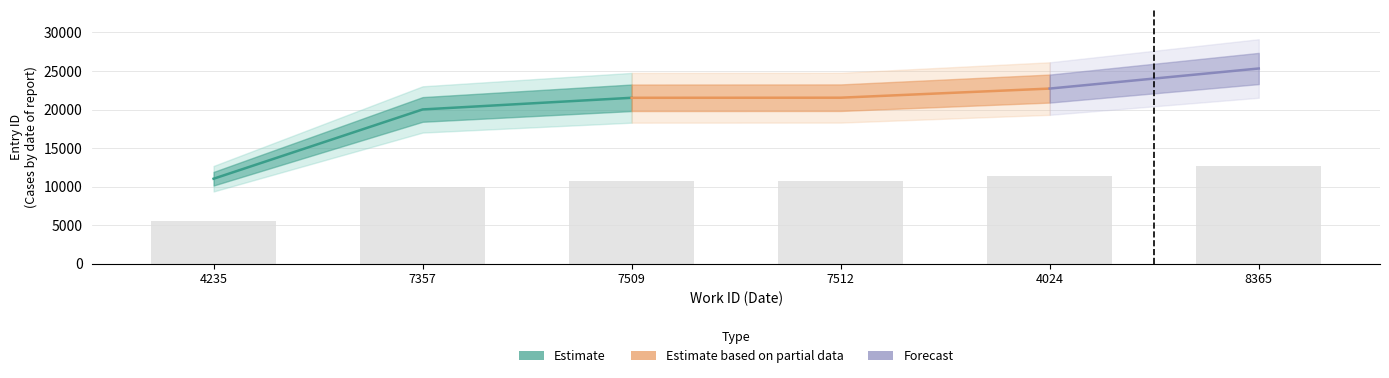

List the labels in order of value, largest first.

8365, 4024, 7512, 7509, 7357, 4235